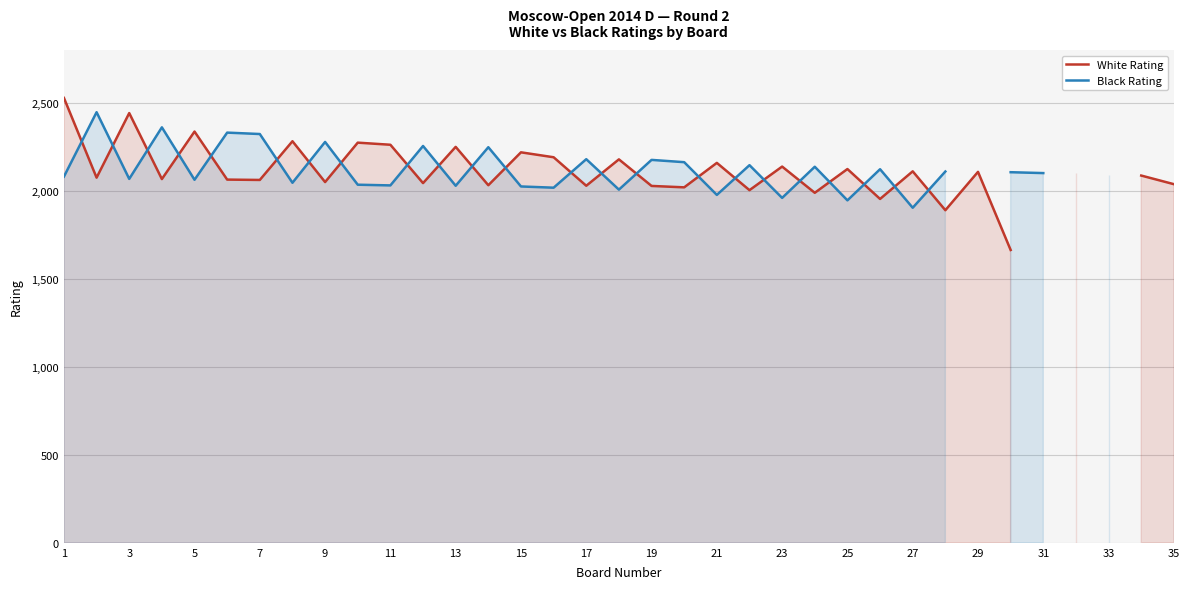

Where does the White Rating series first go above 2100?

1